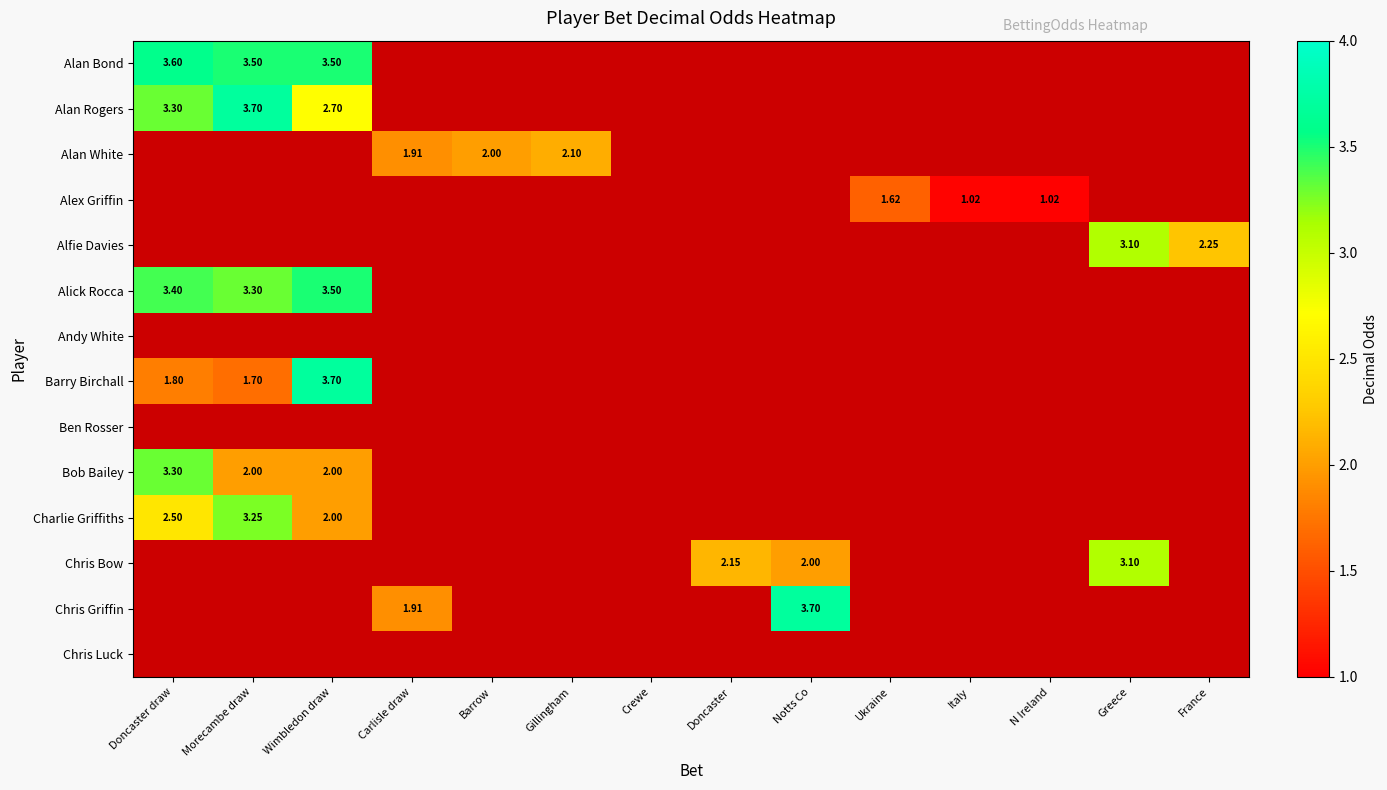

What is the difference between the maximum and minimum values in the Charlie Griffiths series?

3.2